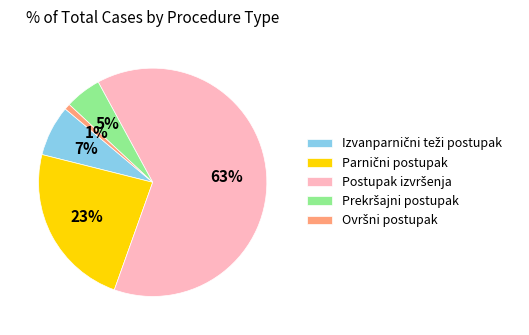

How many segments does this pie chart have?

5